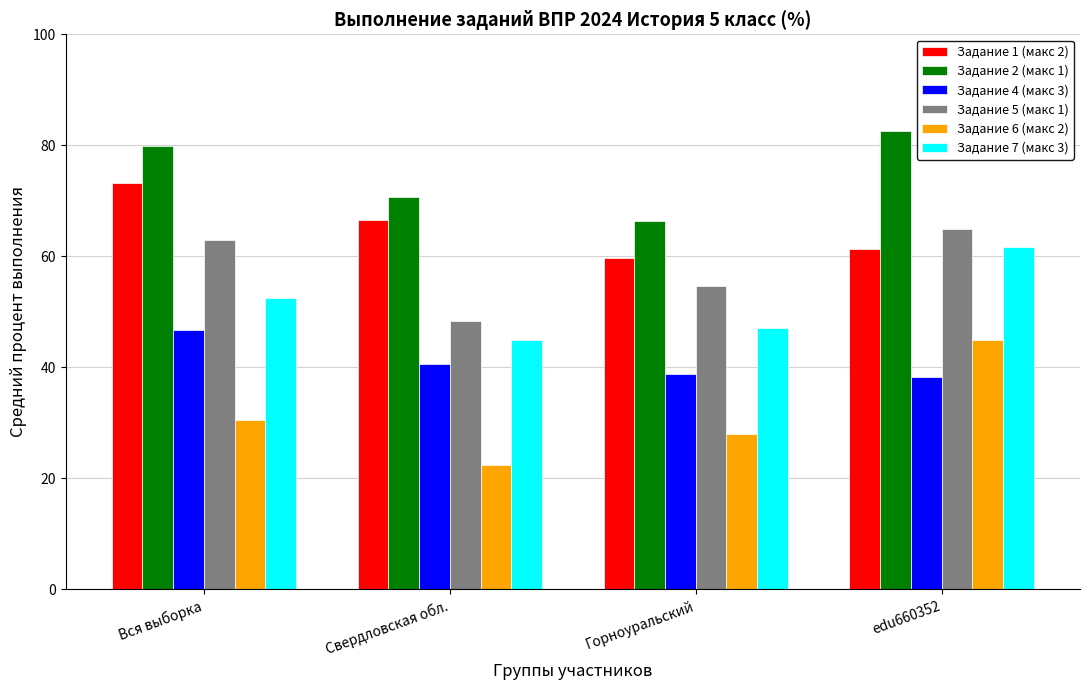

Does the chart contain any negative values?

No